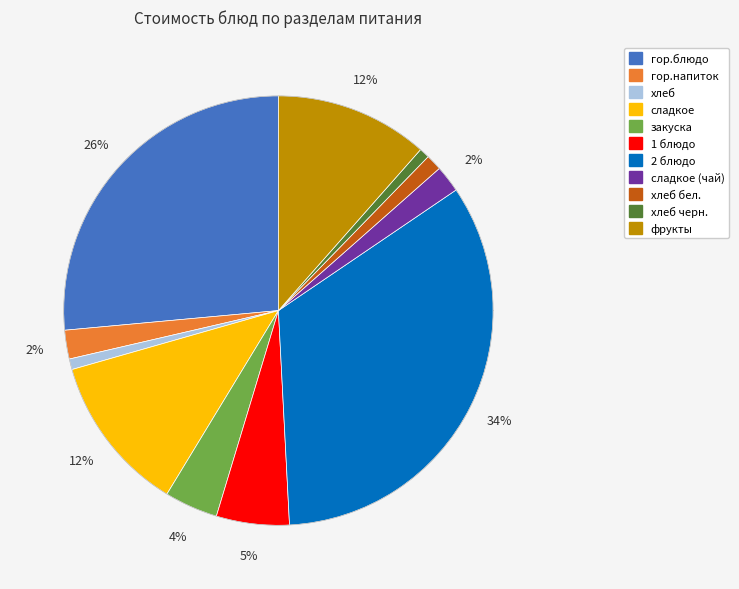

Which slice is the smallest?

хлеб черн.